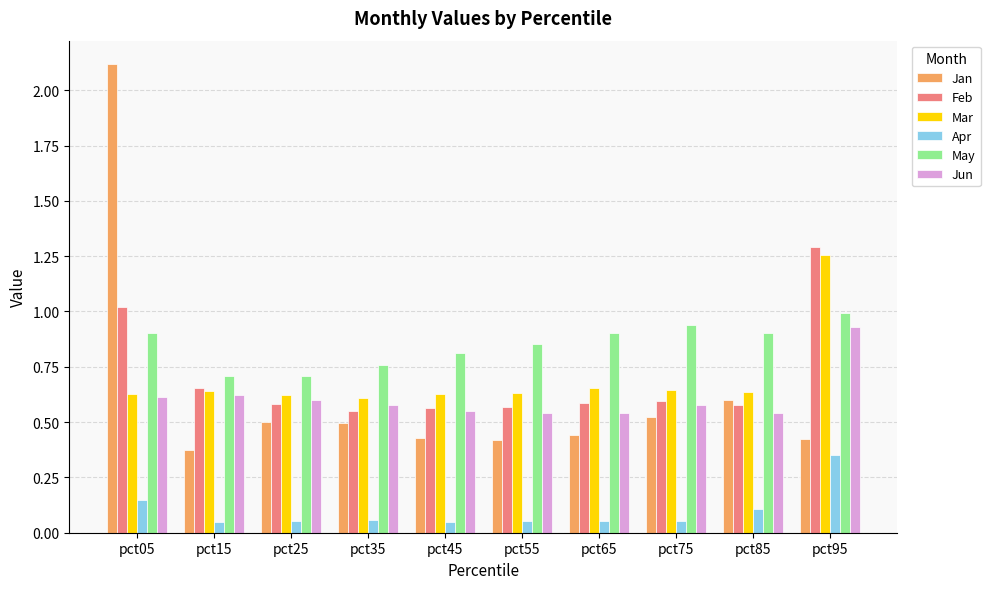

Which series has the widest spread of values?

Jan